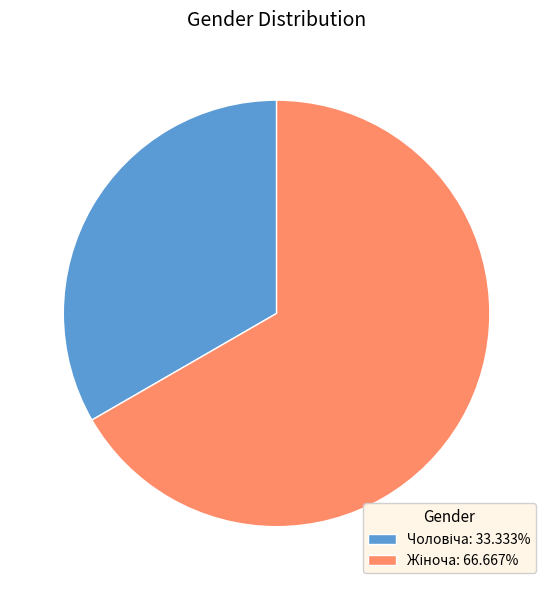

Does any single category account for the majority?

Yes